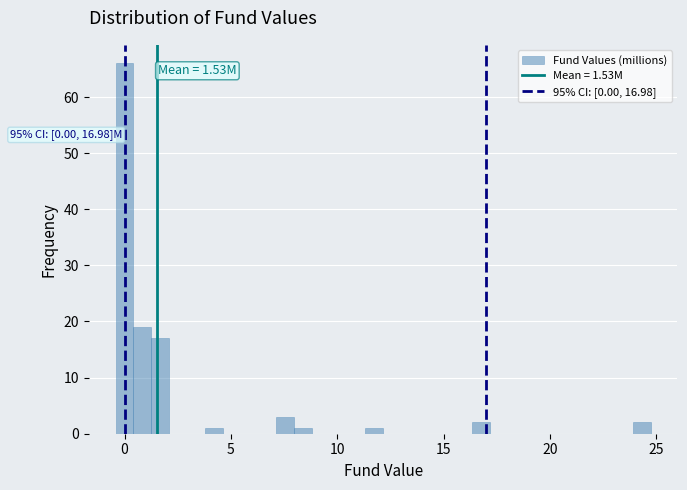

Around what value on the x-axis is the tallest bar? Give the approximate position of its centre, as read against the axis.

0.0